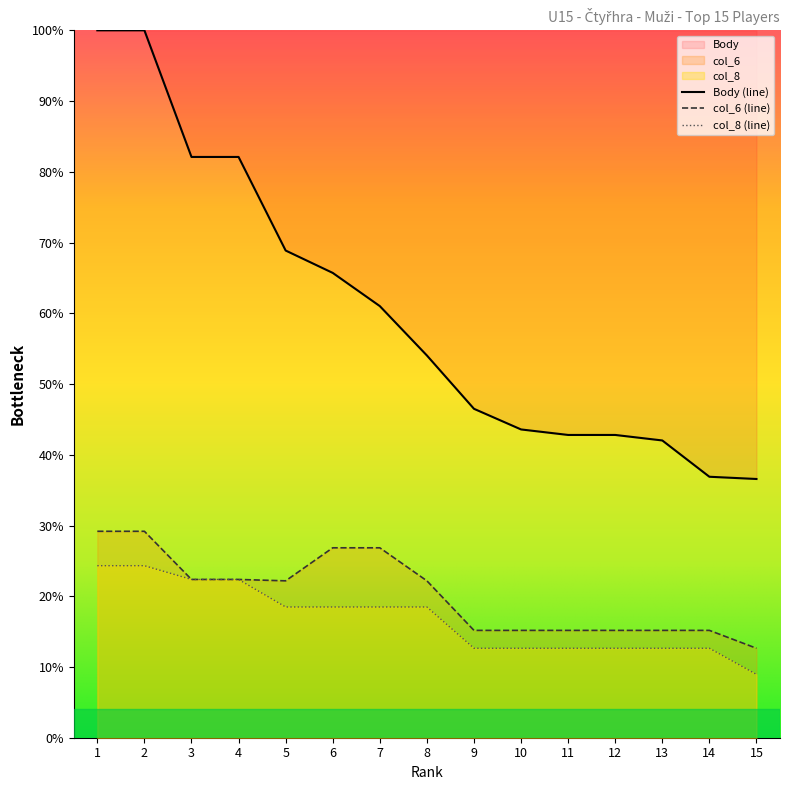

Reading left to right, list all the values displayed in this chart.

Body: 100.0	100.0	82.1	82.1	68.9	65.7	61.0	54.0	46.5	43.6	42.8	42.8	42.0	36.9	36.6
col_6: 29.2	29.2	22.4	22.4	22.2	26.8	26.8	22.2	15.2	15.2	15.2	15.2	15.2	15.2	12.6
col_8: 24.3	24.3	22.4	22.4	18.5	18.5	18.5	18.5	12.6	12.6	12.6	12.6	12.6	12.6	8.9